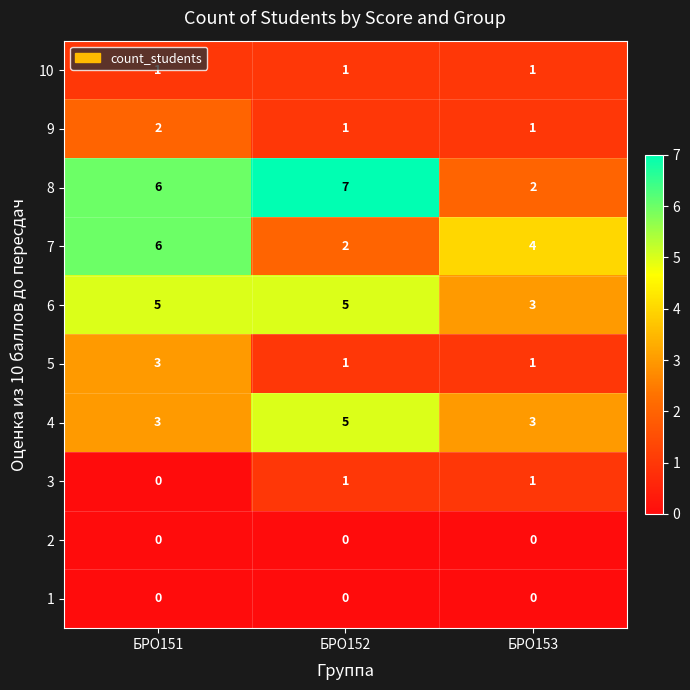

What is the lowest value of the 4 series?

3